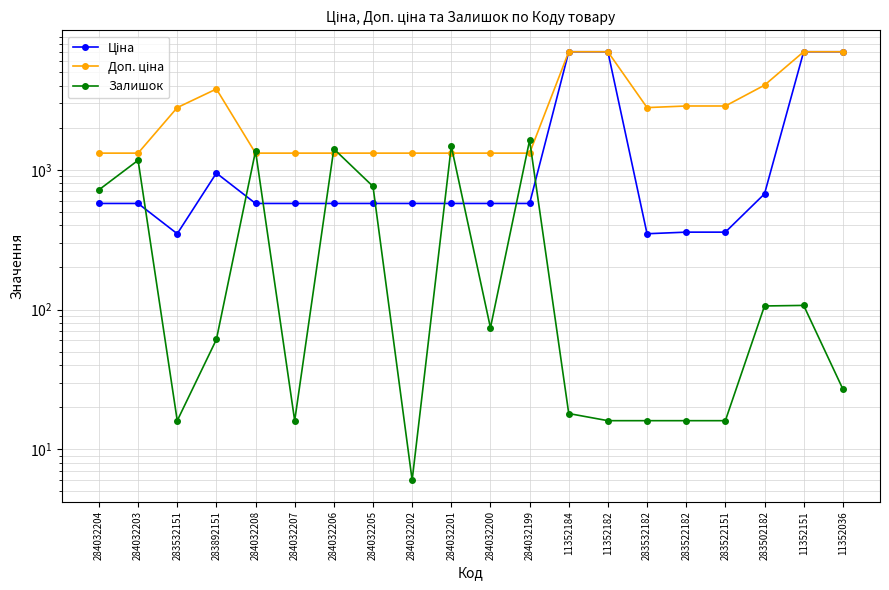

How many data points in Ціна are less than 574?

4